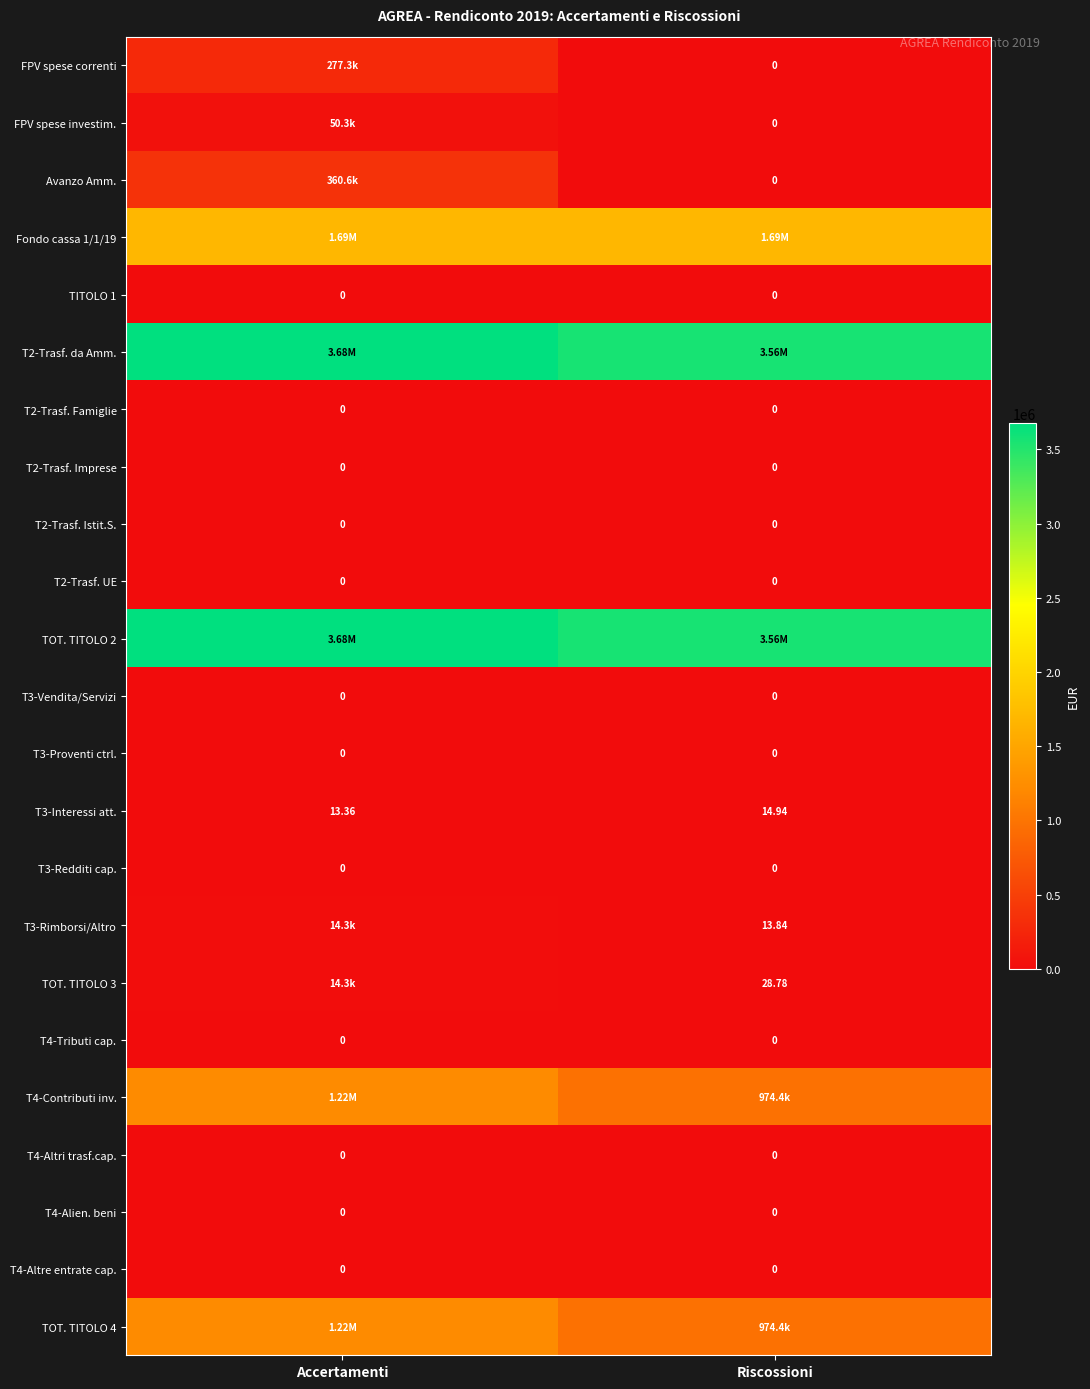

Is the value of T4-Alien. beni at Riscossioni greater than the value of T3-Interessi att. at Accertamenti?

No